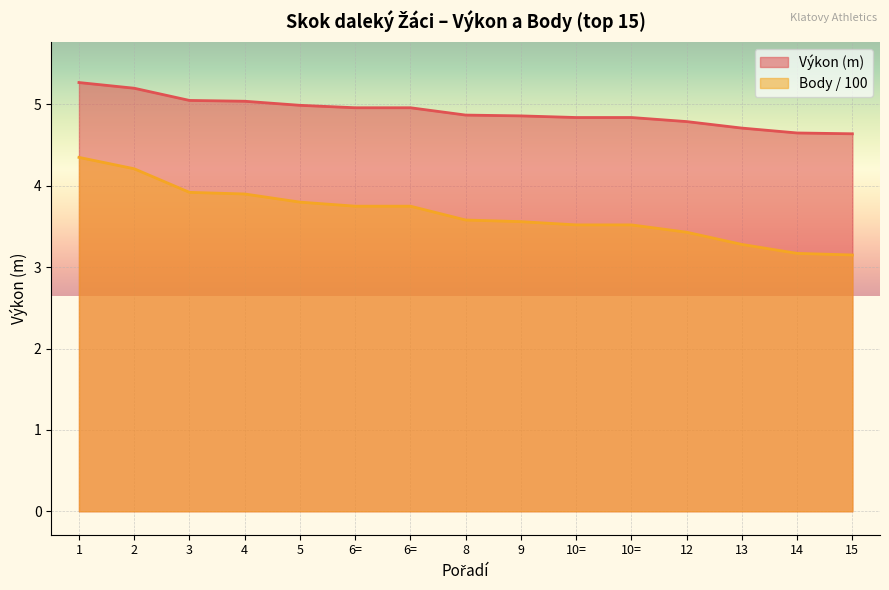

Which has a higher value, 6= or 13?

6=